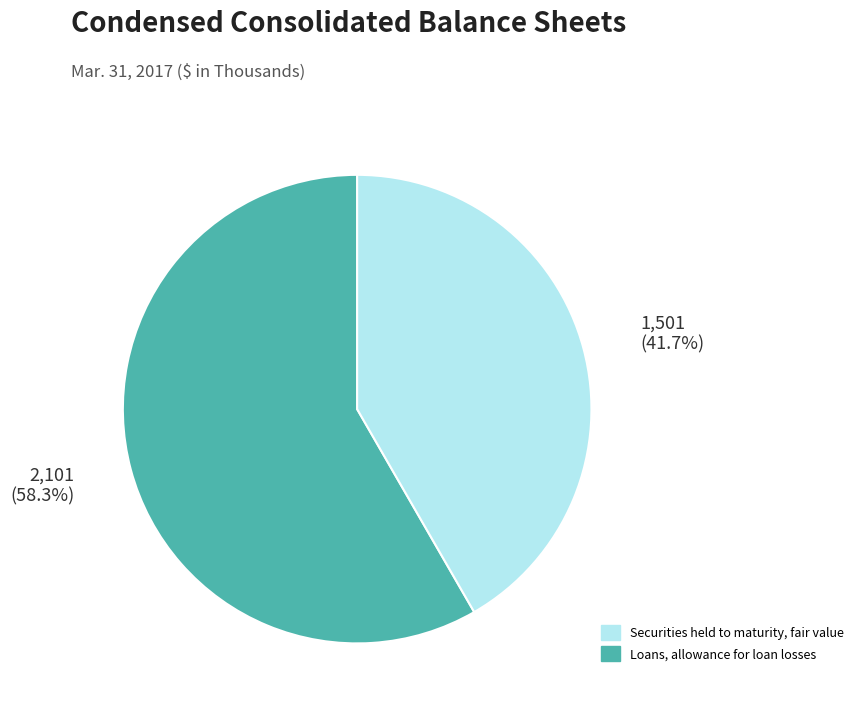

What is the majority slice?

Securities held to maturity, fair value